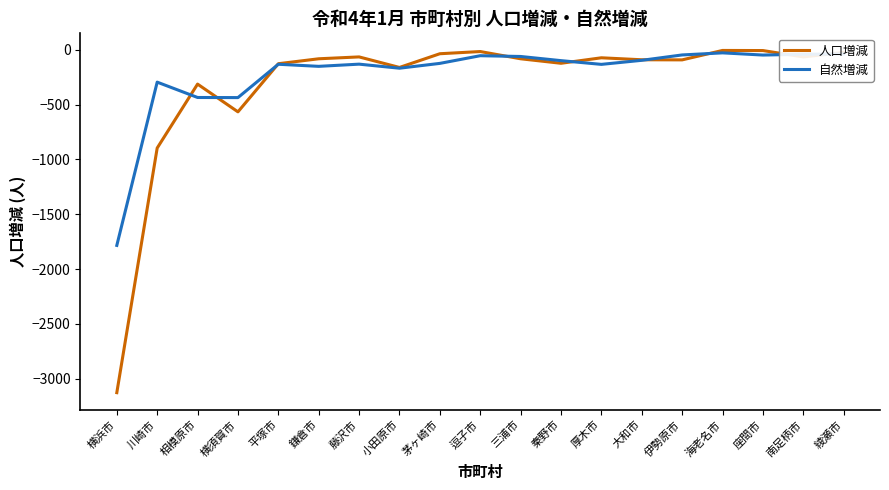

Which series has the widest spread of values?

人口増減